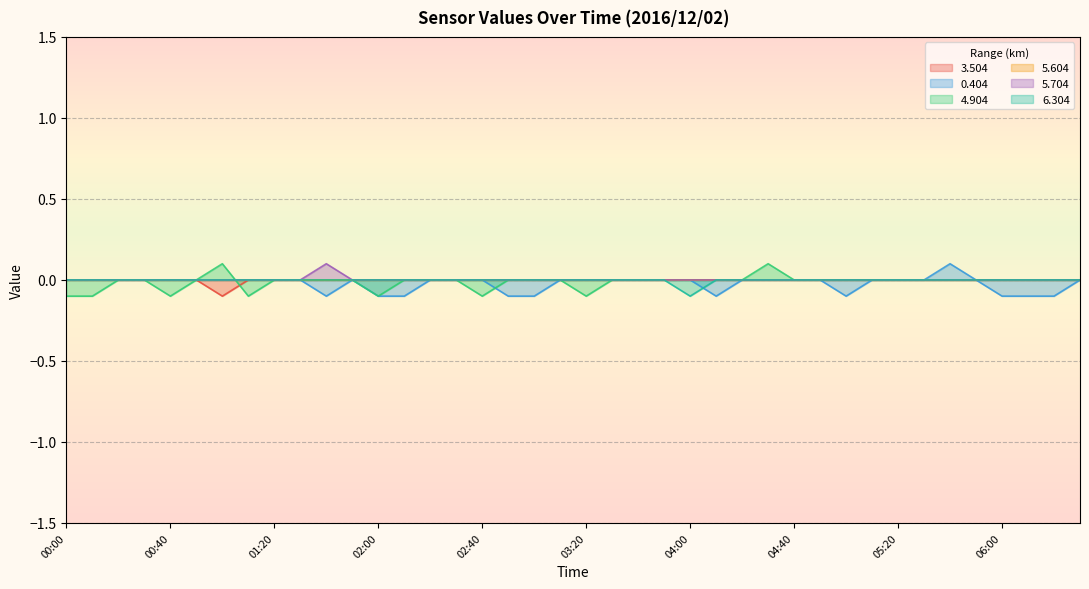

Is the value of 5.704 at 03:10 greater than the value of 6.304 at 02:40?

No